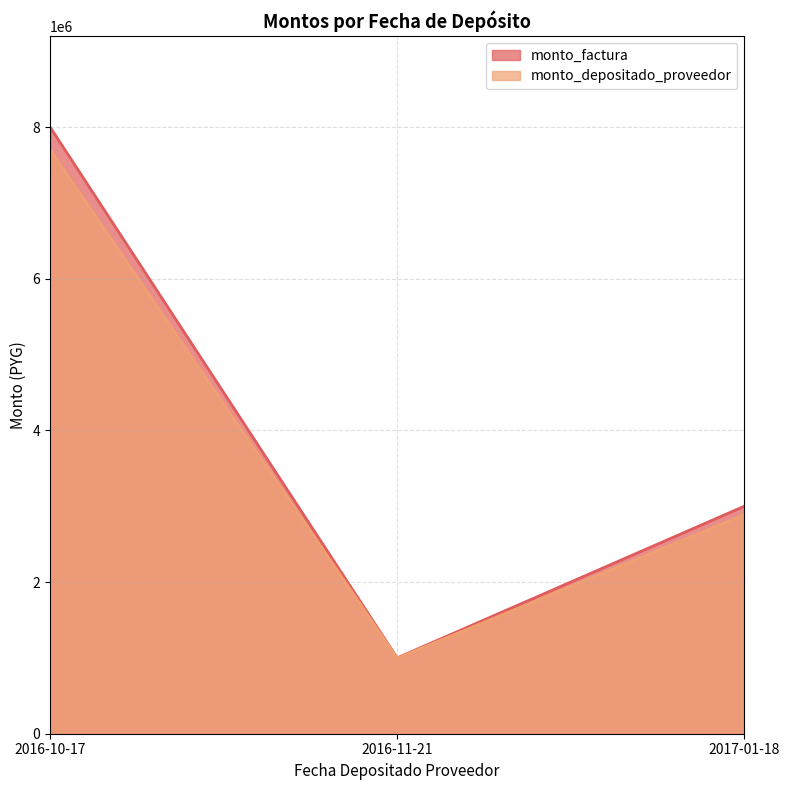

What value does the monto_depositado_proveedor series have at 2017-01-18, to the nearest 50?

2888800